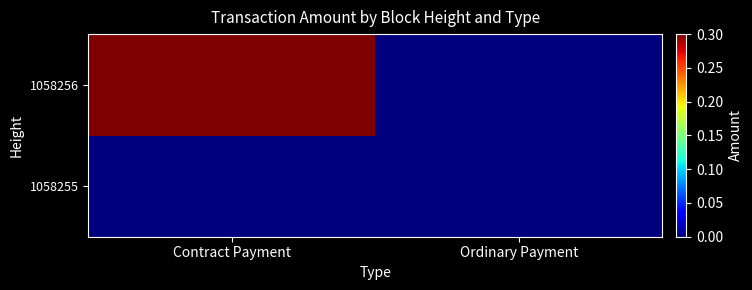

Reading left to right, list all the values displayed in this chart.

1058255: Contract Payment=0.0	Ordinary Payment=0.0
1058256: Contract Payment=0.3	Ordinary Payment=0.0